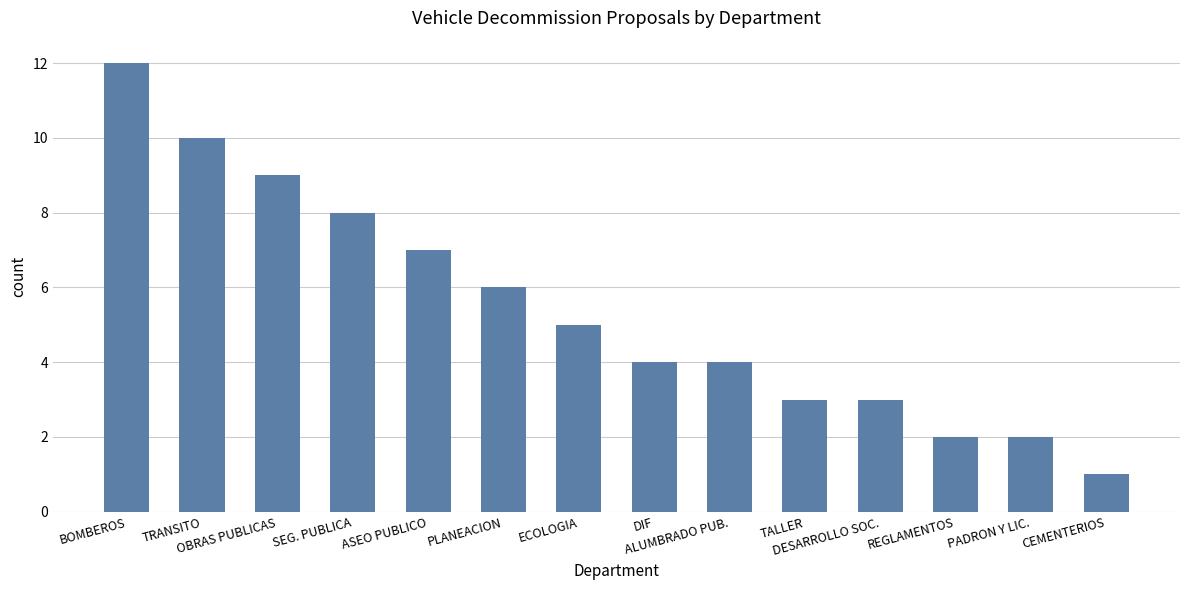

What is the sum of all values?

76